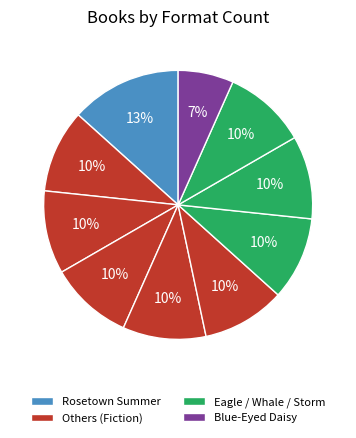

Count the number of slices in the pie.

10